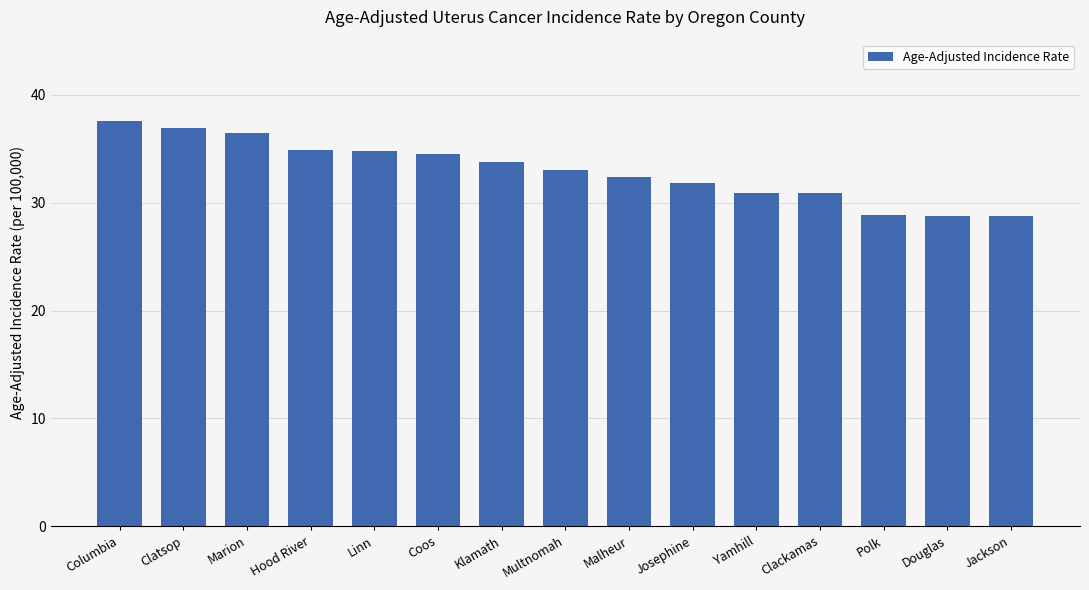

What value does the data have at Polk?

28.9